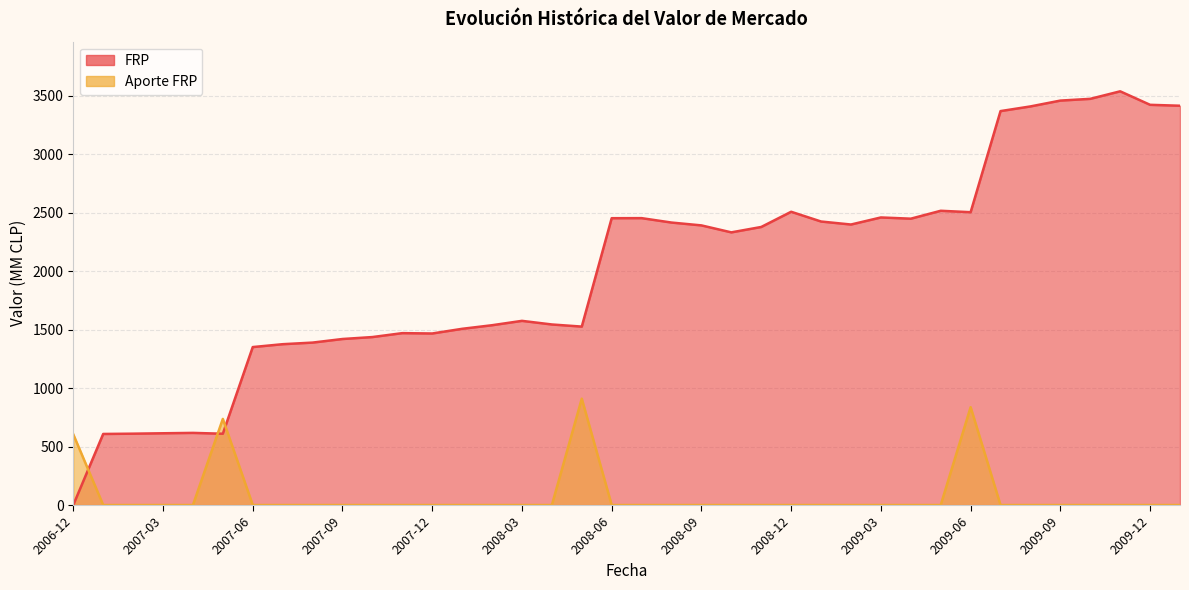

What is the label of the 18th point from the left?

2008-05